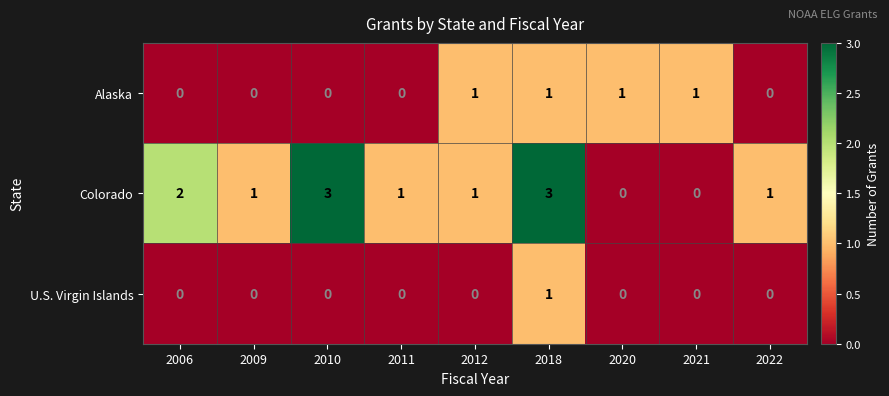

Is it true that U.S. Virgin Islands equals -1 at 2011?

False